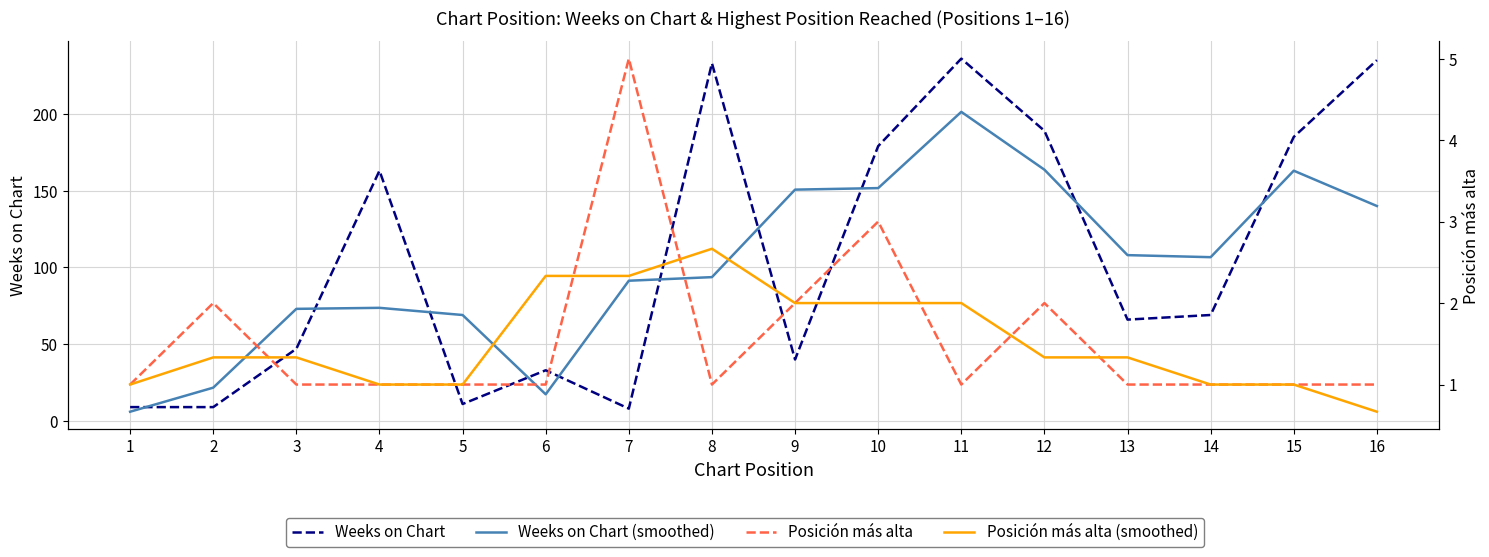

Where is the first local maximum for Weeks on Chart (smoothed)?

4